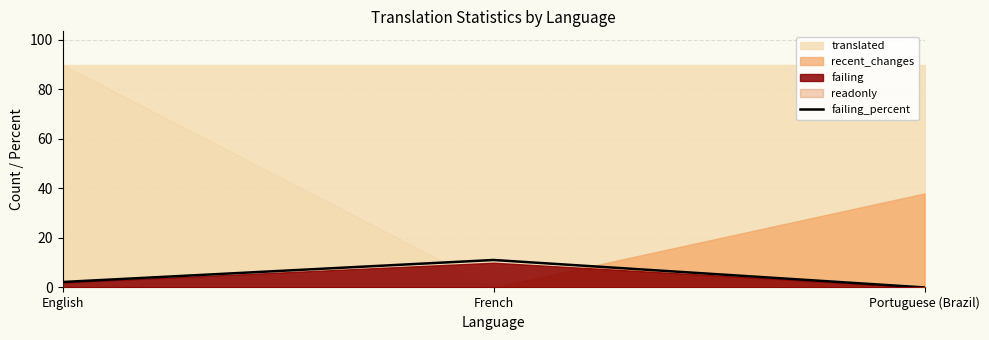

What is the average value?

4.4